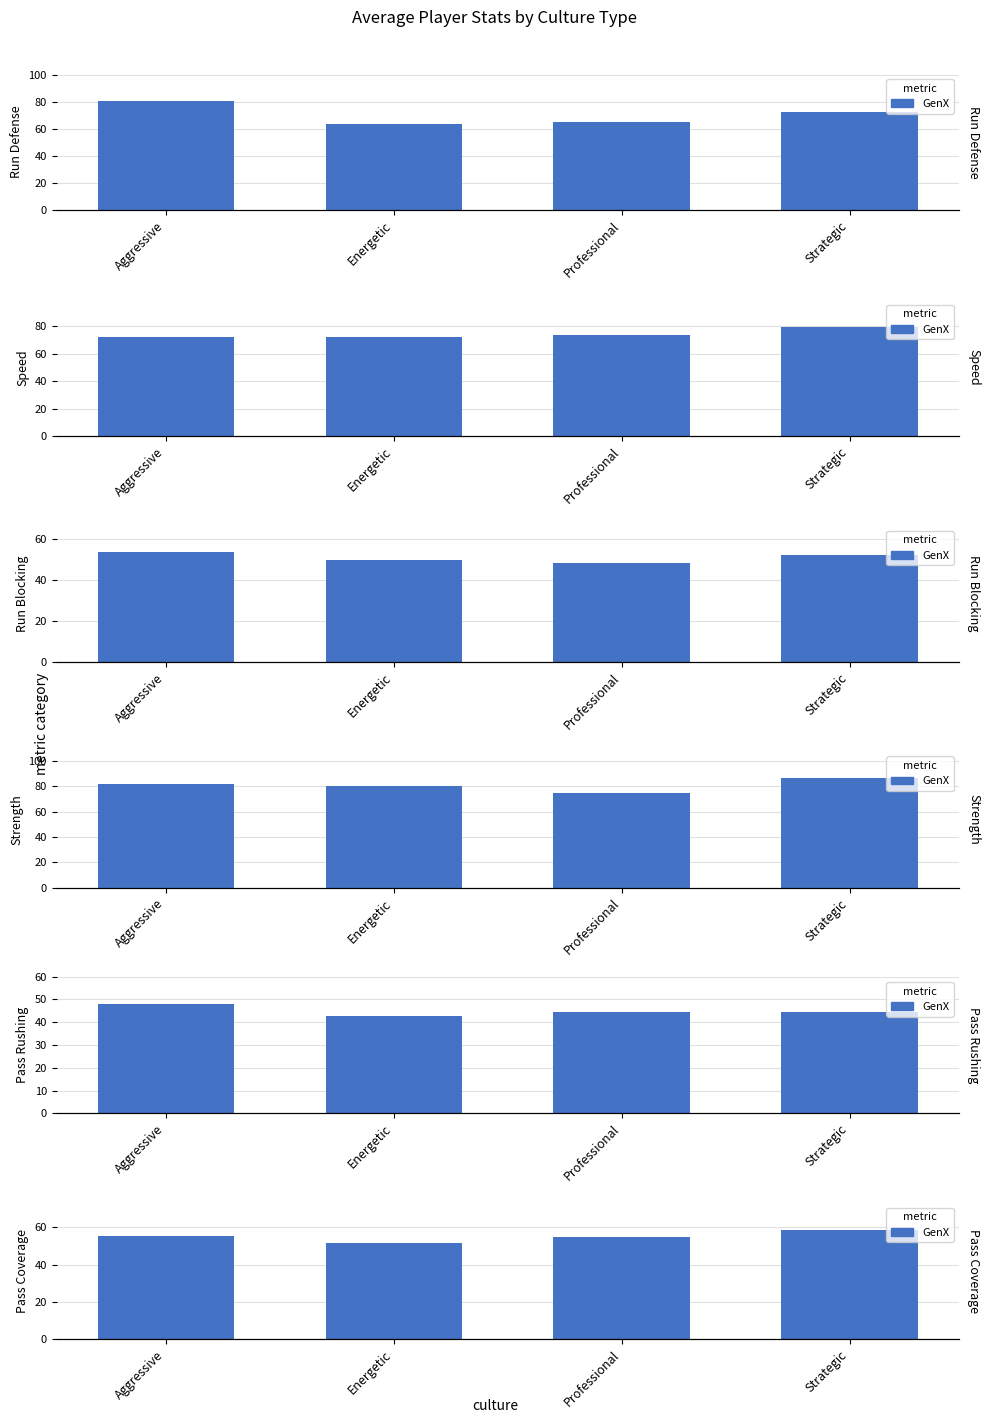

What is the change in value from Energetic to Professional?

+3.0